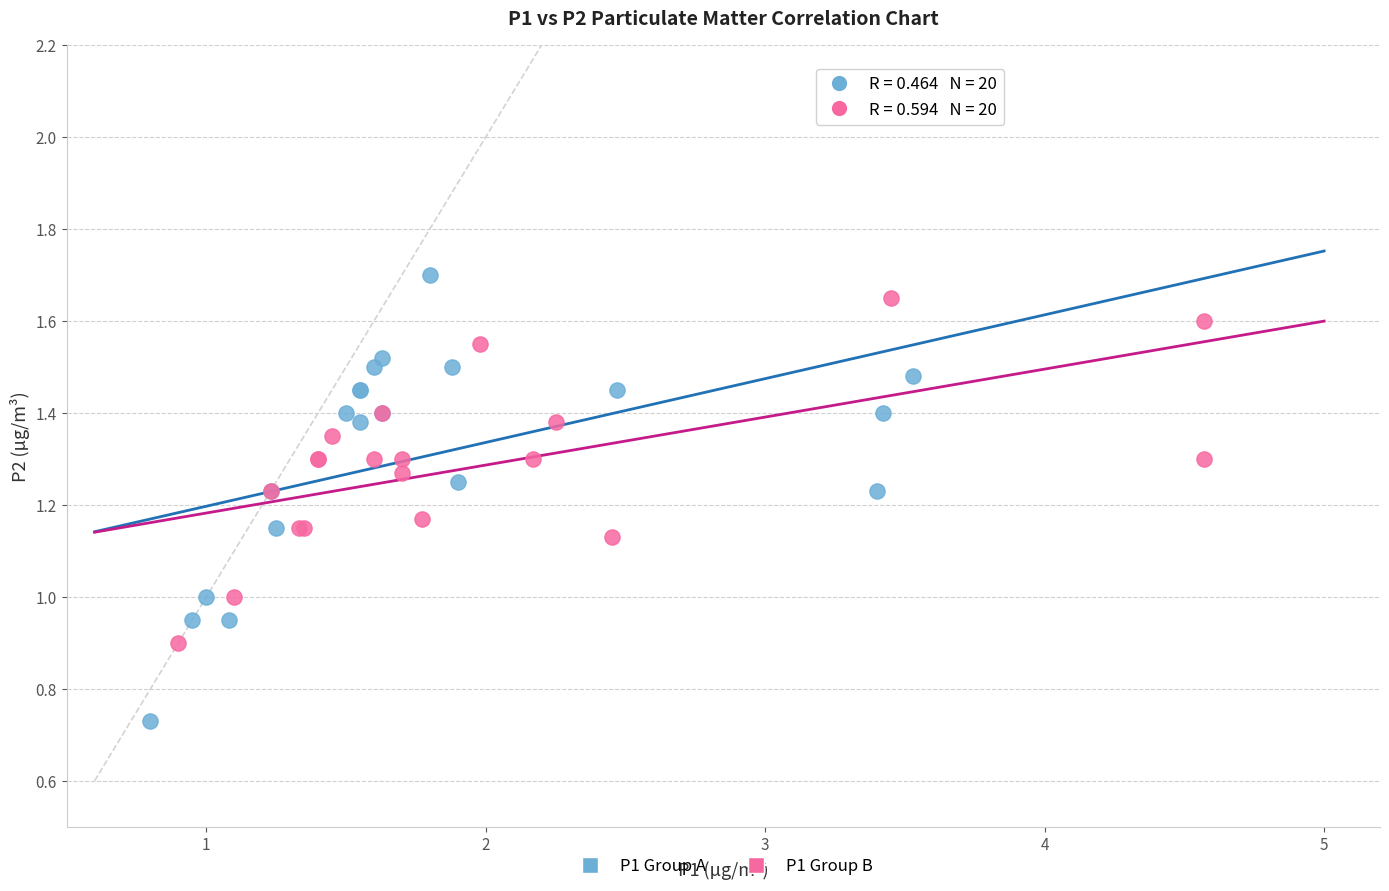

Which series has the widest spread of Y values?

P1 Group A